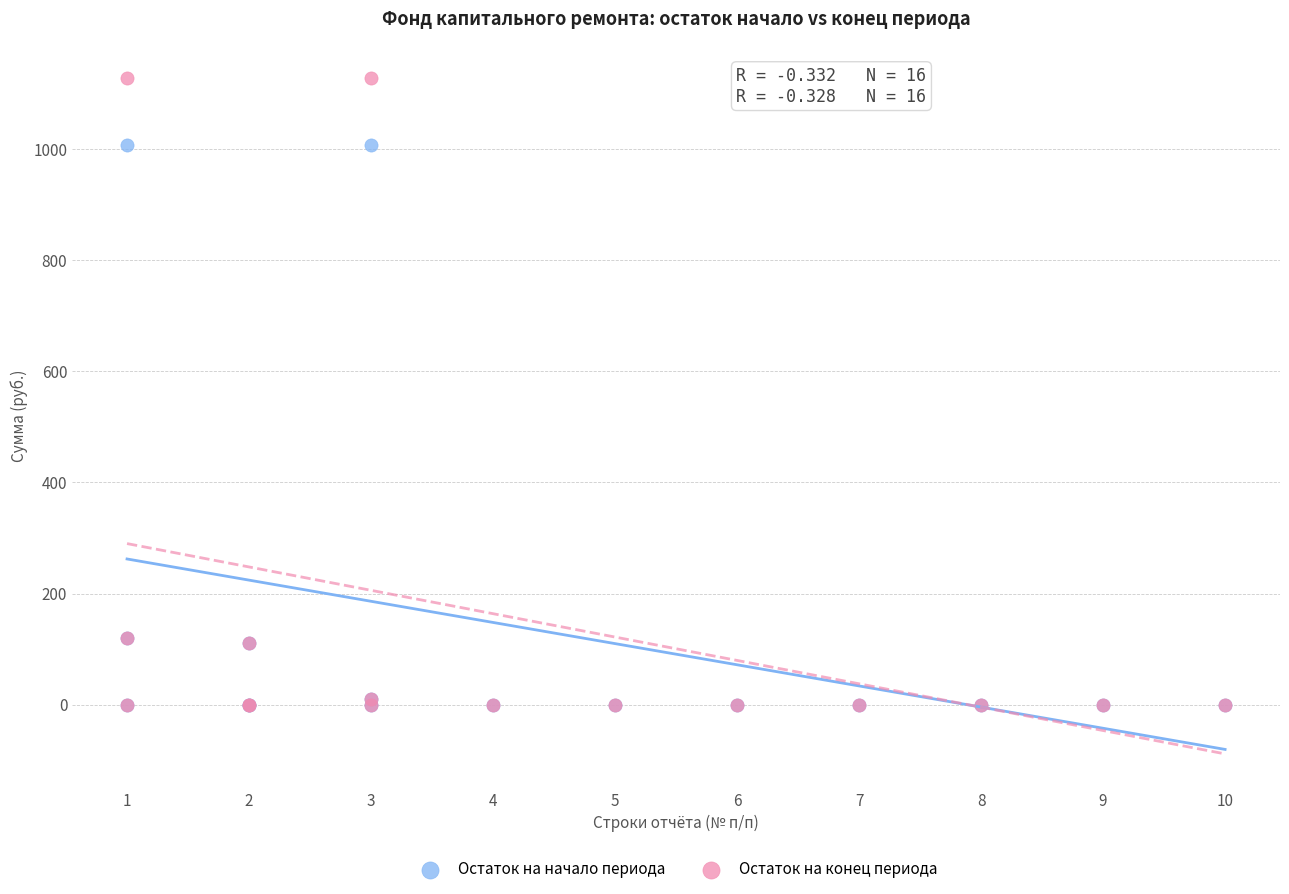

What are all the series names shown in the legend?

Остаток на начало периода, Остаток на конец периода